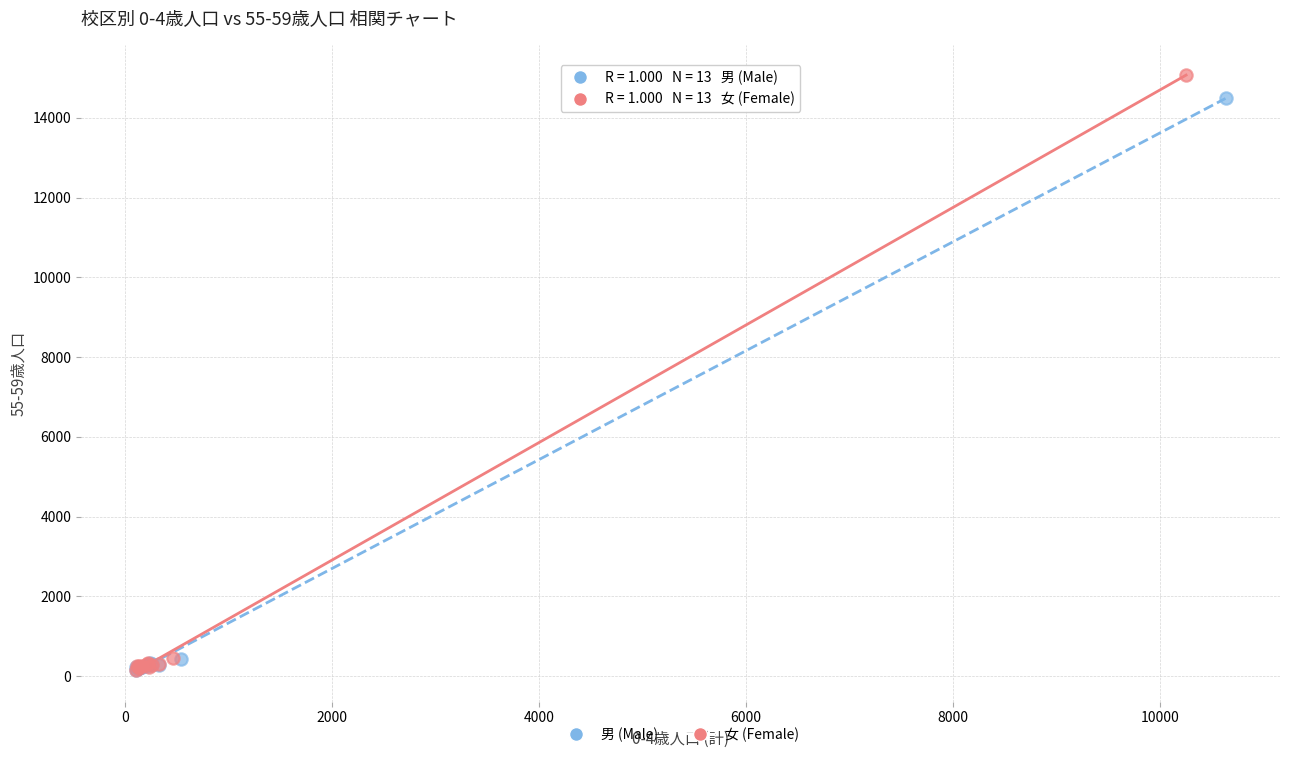

What are all the series names shown in the legend?

男 (Male), 女 (Female)